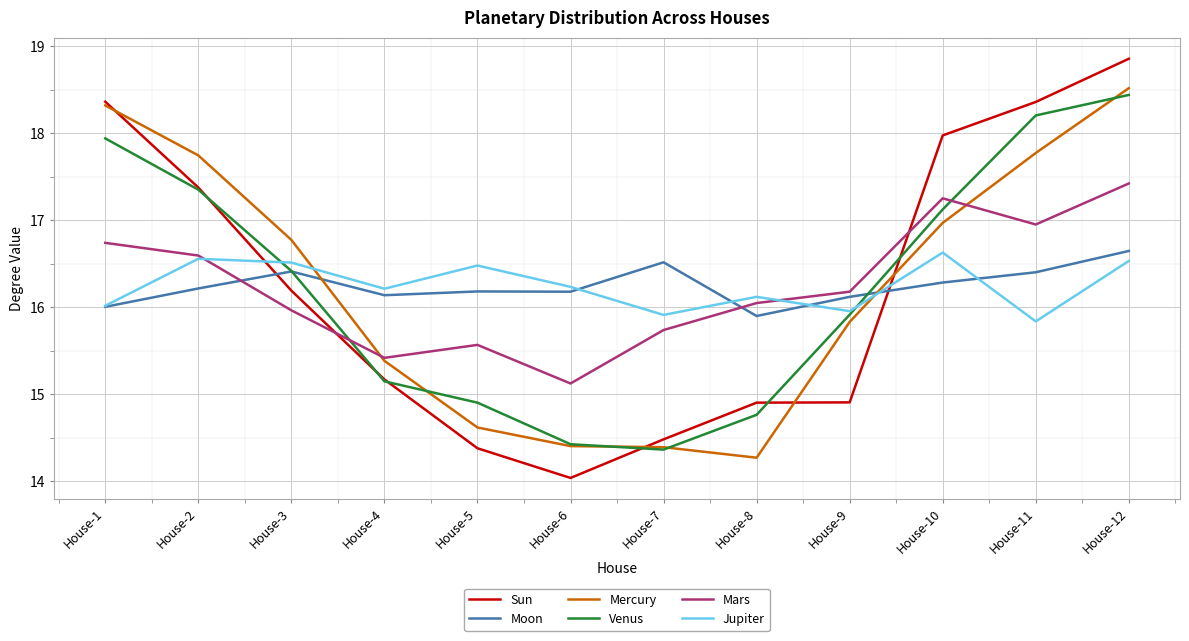

At which label does Venus reach its minimum?

House-7